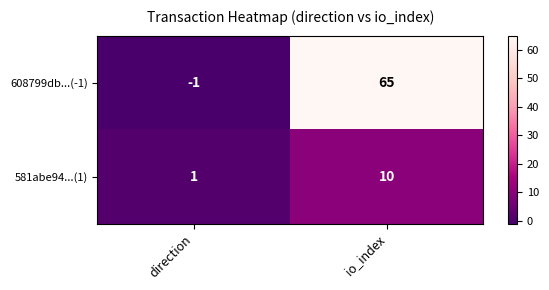

How many series are shown in this chart?

2